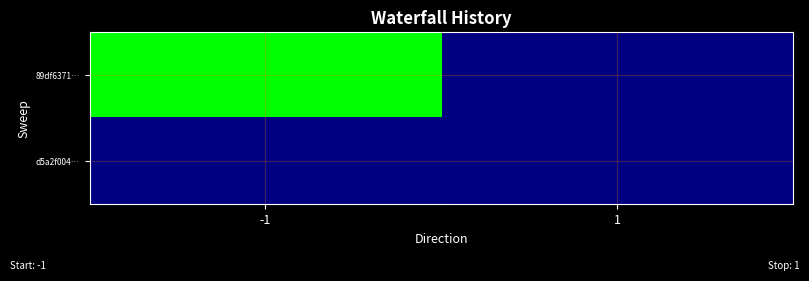

At which category does the chart reach its peak across all series?

-1